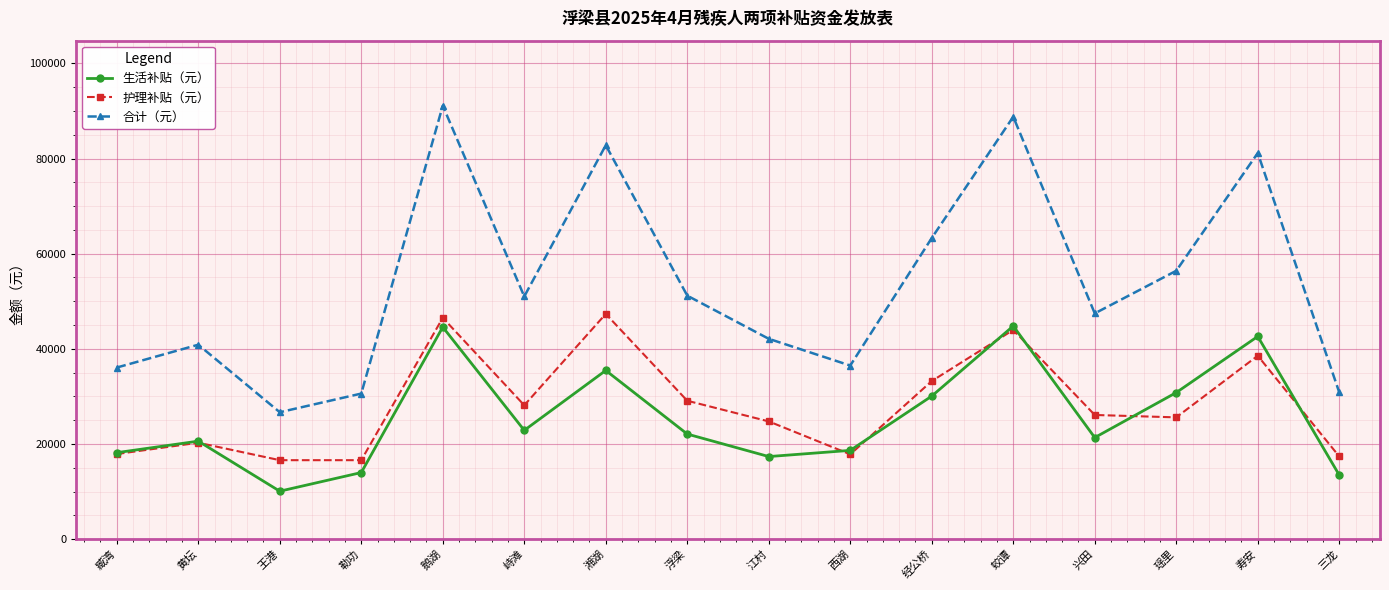

True or false: 合计（元） and 生活补贴（元） cross at least once.

False